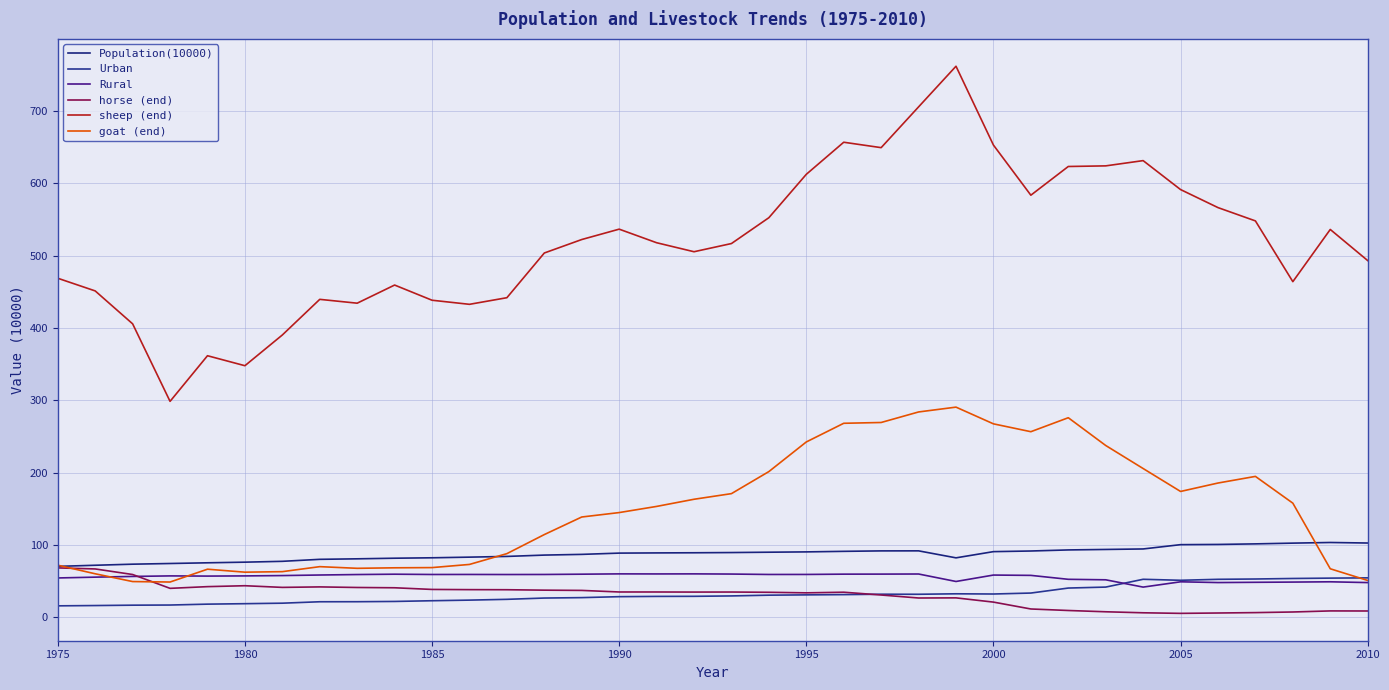

How many lines are shown in the chart?

6